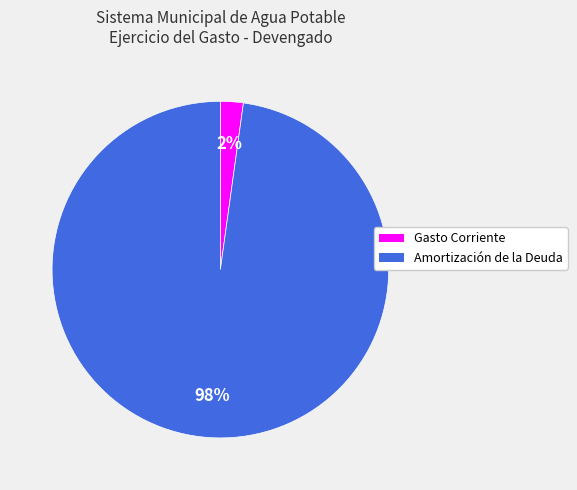

Which has a higher value, Amortización de la Deuda or Gasto Corriente?

Amortización de la Deuda